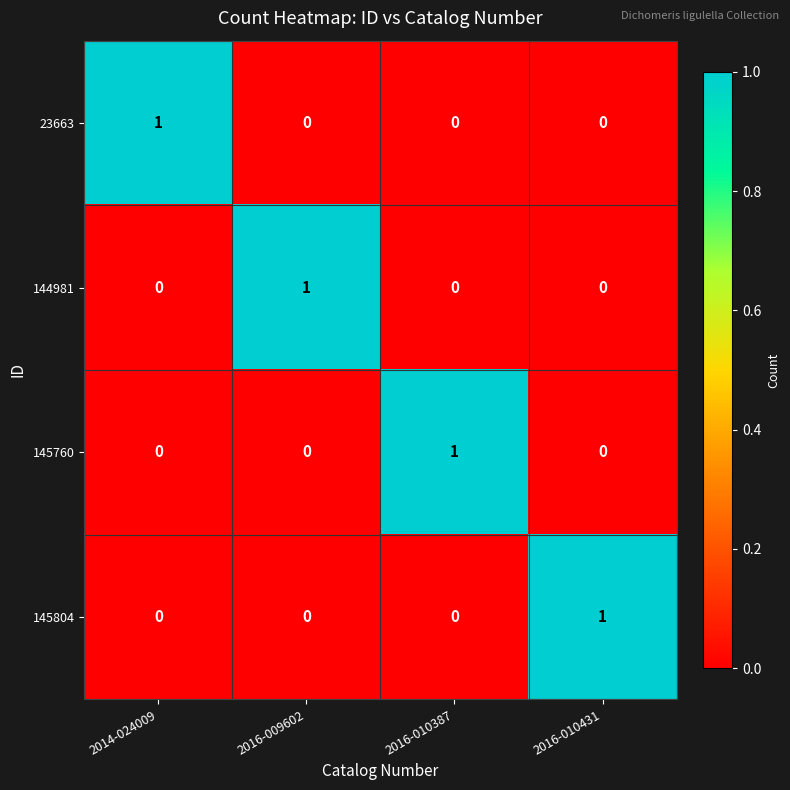

Reading left to right, transcribe all the data shown in this chart.

23663: 1	0	0	0
144981: 0	1	0	0
145760: 0	0	1	0
145804: 0	0	0	1